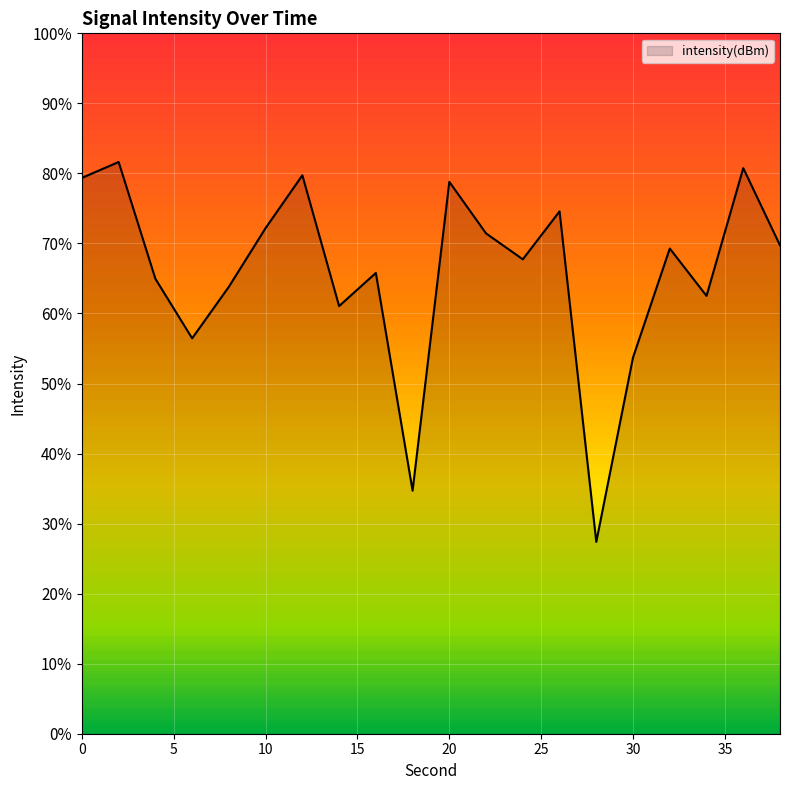

Reading left to right, extract all data points from this chart.

0=-98.3	2=-97.3	4=-104.0	6=-107.4	8=-104.5	10=-101.1	12=-98.1	14=-105.6	16=-103.7	18=-116.1	20=-98.5	22=-101.4	24=-102.9	26=-100.2	28=-119.0	30=-108.5	32=-102.3	34=-105.0	36=-97.7	38=-102.1